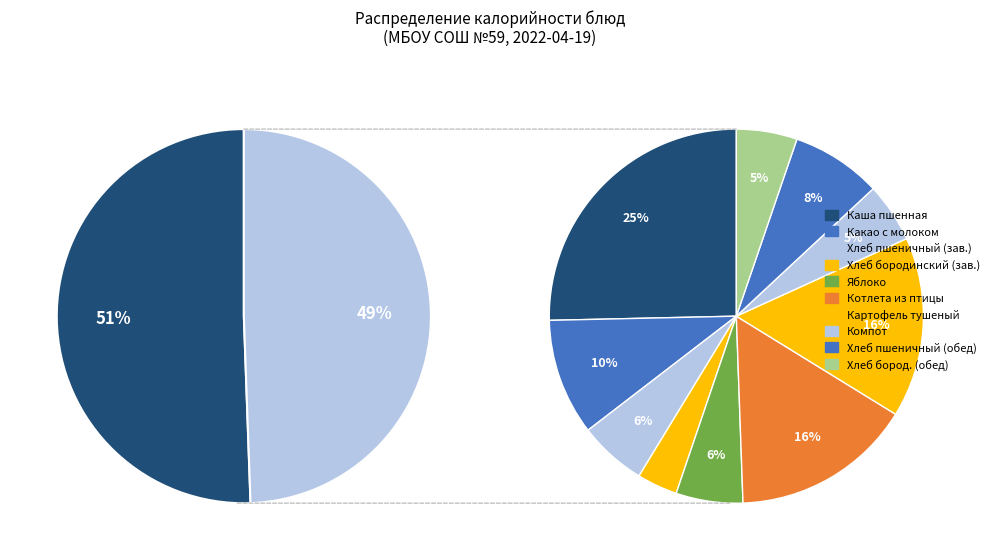

Do Хлеб бородинский (завтрак) and Каша пшенная молочная вязкая together represent more than half of the pie?

No